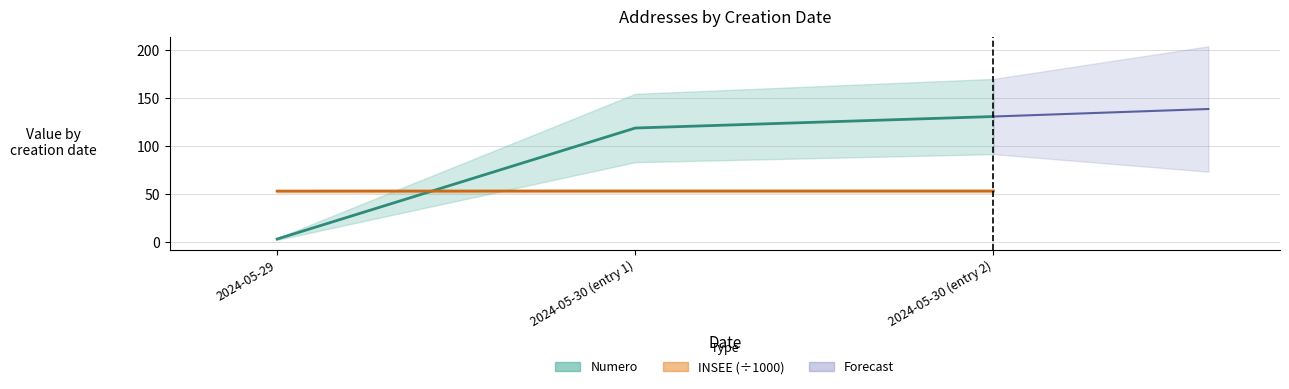

What is the maximum value for Numero?

131.0